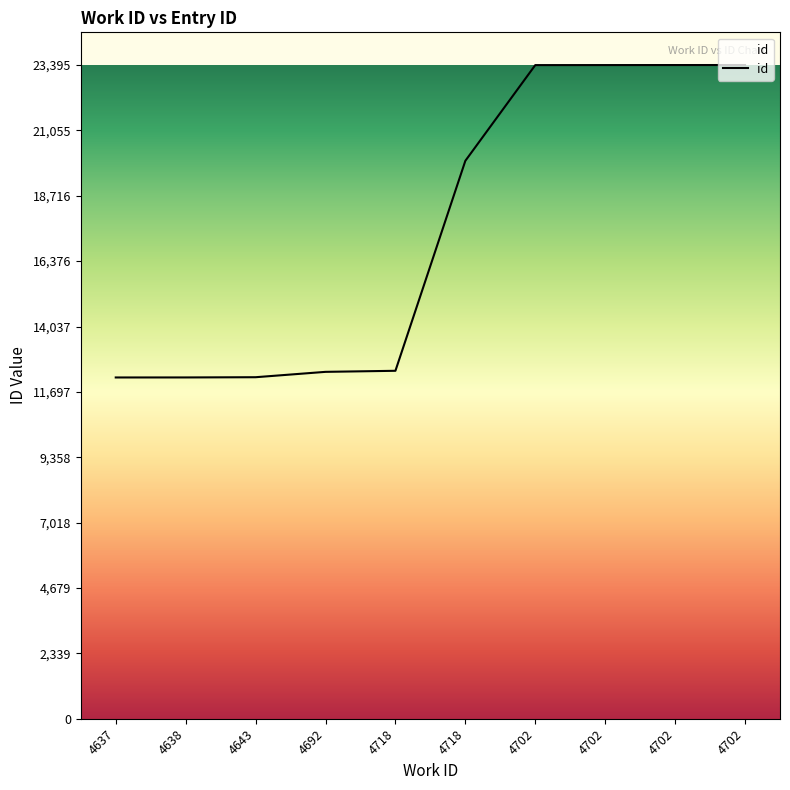

Does the chart have visible grid lines?

No